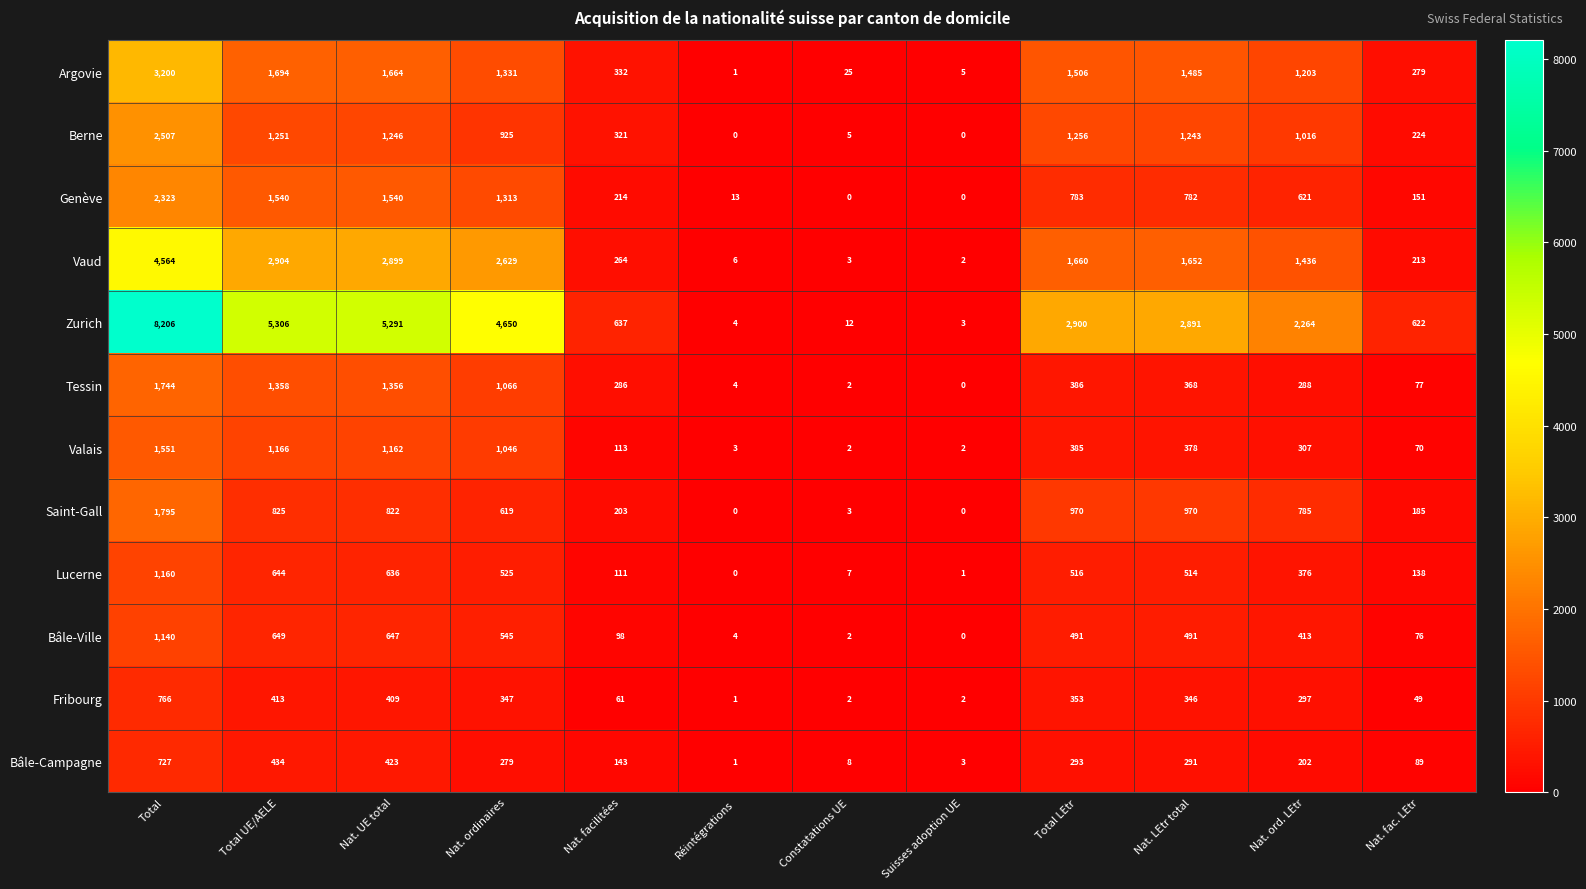

Which series has the largest total across all categories?

Zurich